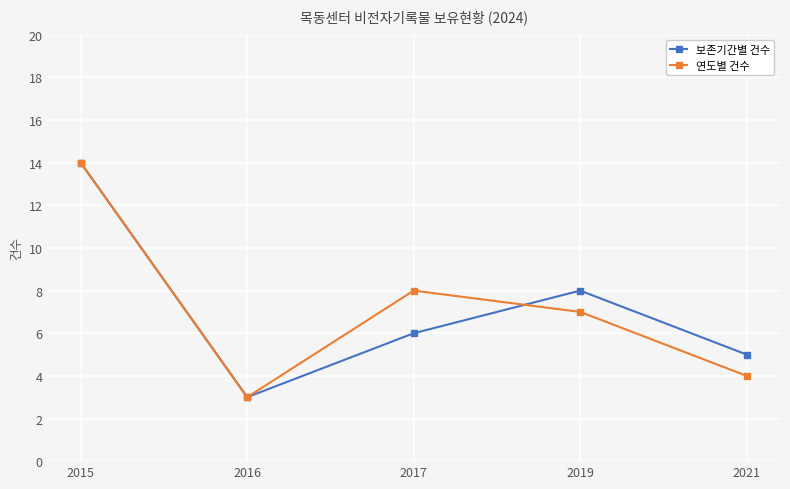

How many values in the 연도별 건수 series are below 7?

2